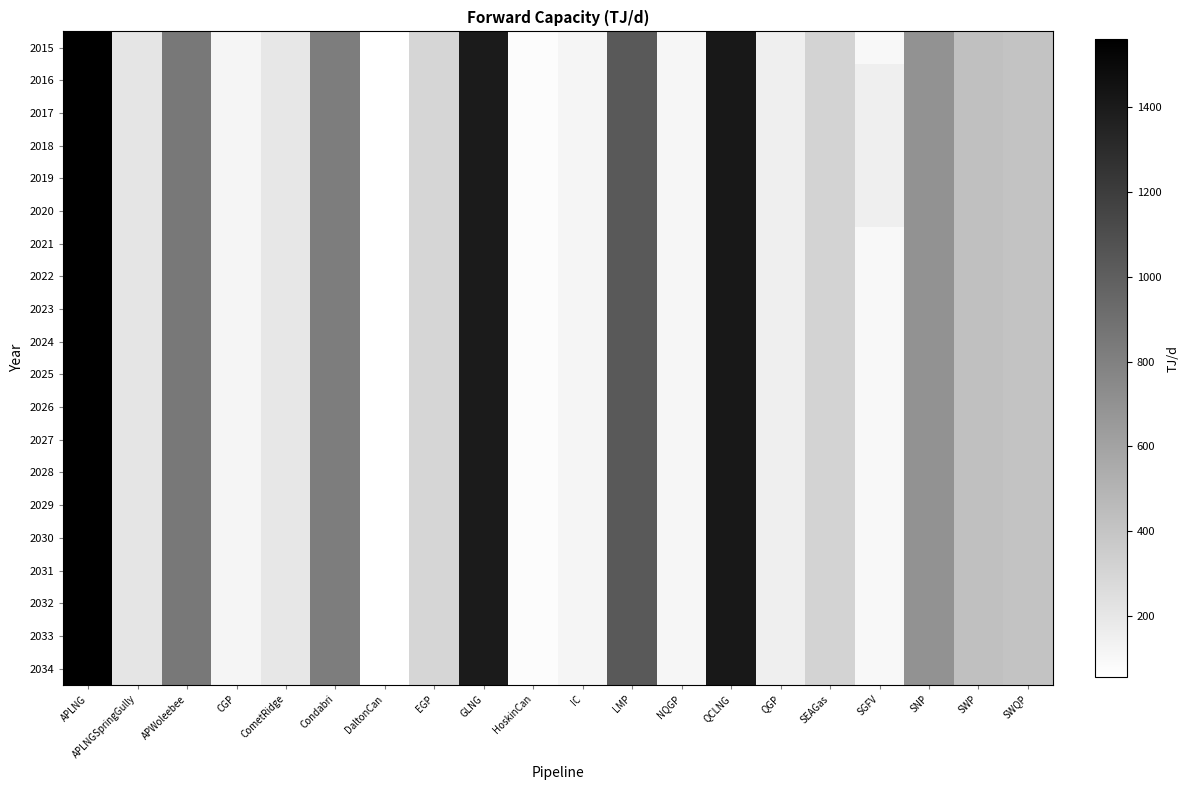

Reading left to right, extract all data points from this chart.

2015: APLNG=1560	APLNGSpringGully=210	APWoleebee=850	CGP=119	CometRidge=200	Condabri=820	DaltonCan=56	EGP=298	GLNG=1400	HoskinCan=77	IC=120	LMP=1030	NQGP=110	QCLNG=1410	QGP=152	SEAGas=314	SGFV=100	SNP=700	SWP=429	SWQP=404
2016: APLNG=1560	APLNGSpringGully=210	APWoleebee=850	CGP=119	CometRidge=200	Condabri=820	DaltonCan=56	EGP=298	GLNG=1400	HoskinCan=77	IC=120	LMP=1030	NQGP=110	QCLNG=1410	QGP=152	SEAGas=314	SGFV=155	SNP=700	SWP=429	SWQP=404
2017: APLNG=1560	APLNGSpringGully=210	APWoleebee=850	CGP=119	CometRidge=200	Condabri=820	DaltonCan=56	EGP=298	GLNG=1400	HoskinCan=77	IC=120	LMP=1030	NQGP=110	QCLNG=1410	QGP=152	SEAGas=314	SGFV=155	SNP=700	SWP=429	SWQP=404
2018: APLNG=1560	APLNGSpringGully=210	APWoleebee=850	CGP=119	CometRidge=200	Condabri=820	DaltonCan=56	EGP=298	GLNG=1400	HoskinCan=77	IC=120	LMP=1030	NQGP=110	QCLNG=1410	QGP=152	SEAGas=314	SGFV=155	SNP=700	SWP=429	SWQP=404
2019: APLNG=1560	APLNGSpringGully=210	APWoleebee=850	CGP=119	CometRidge=200	Condabri=820	DaltonCan=56	EGP=298	GLNG=1400	HoskinCan=77	IC=120	LMP=1030	NQGP=110	QCLNG=1410	QGP=152	SEAGas=314	SGFV=155	SNP=700	SWP=429	SWQP=404
2020: APLNG=1560	APLNGSpringGully=210	APWoleebee=850	CGP=119	CometRidge=200	Condabri=820	DaltonCan=56	EGP=298	GLNG=1400	HoskinCan=77	IC=120	LMP=1030	NQGP=110	QCLNG=1410	QGP=152	SEAGas=314	SGFV=155	SNP=700	SWP=429	SWQP=404
2021: APLNG=1560	APLNGSpringGully=210	APWoleebee=850	CGP=119	CometRidge=200	Condabri=820	DaltonCan=56	EGP=298	GLNG=1400	HoskinCan=77	IC=120	LMP=1030	NQGP=110	QCLNG=1410	QGP=152	SEAGas=314	SGFV=100	SNP=700	SWP=429	SWQP=404
2022: APLNG=1560	APLNGSpringGully=210	APWoleebee=850	CGP=119	CometRidge=200	Condabri=820	DaltonCan=56	EGP=298	GLNG=1400	HoskinCan=77	IC=120	LMP=1030	NQGP=110	QCLNG=1410	QGP=152	SEAGas=314	SGFV=100	SNP=700	SWP=429	SWQP=404
2023: APLNG=1560	APLNGSpringGully=210	APWoleebee=850	CGP=119	CometRidge=200	Condabri=820	DaltonCan=56	EGP=298	GLNG=1400	HoskinCan=77	IC=120	LMP=1030	NQGP=110	QCLNG=1410	QGP=152	SEAGas=314	SGFV=100	SNP=700	SWP=429	SWQP=404
2024: APLNG=1560	APLNGSpringGully=210	APWoleebee=850	CGP=119	CometRidge=200	Condabri=820	DaltonCan=56	EGP=298	GLNG=1400	HoskinCan=77	IC=120	LMP=1030	NQGP=110	QCLNG=1410	QGP=152	SEAGas=314	SGFV=100	SNP=700	SWP=429	SWQP=404
2025: APLNG=1560	APLNGSpringGully=210	APWoleebee=850	CGP=119	CometRidge=200	Condabri=820	DaltonCan=56	EGP=298	GLNG=1400	HoskinCan=77	IC=120	LMP=1030	NQGP=110	QCLNG=1410	QGP=152	SEAGas=314	SGFV=100	SNP=700	SWP=429	SWQP=404
2026: APLNG=1560	APLNGSpringGully=210	APWoleebee=850	CGP=119	CometRidge=200	Condabri=820	DaltonCan=56	EGP=298	GLNG=1400	HoskinCan=77	IC=120	LMP=1030	NQGP=110	QCLNG=1410	QGP=152	SEAGas=314	SGFV=100	SNP=700	SWP=429	SWQP=404
2027: APLNG=1560	APLNGSpringGully=210	APWoleebee=850	CGP=119	CometRidge=200	Condabri=820	DaltonCan=56	EGP=298	GLNG=1400	HoskinCan=77	IC=120	LMP=1030	NQGP=110	QCLNG=1410	QGP=152	SEAGas=314	SGFV=100	SNP=700	SWP=429	SWQP=404
2028: APLNG=1560	APLNGSpringGully=210	APWoleebee=850	CGP=119	CometRidge=200	Condabri=820	DaltonCan=56	EGP=298	GLNG=1400	HoskinCan=77	IC=120	LMP=1030	NQGP=110	QCLNG=1410	QGP=152	SEAGas=314	SGFV=100	SNP=700	SWP=429	SWQP=404
2029: APLNG=1560	APLNGSpringGully=210	APWoleebee=850	CGP=119	CometRidge=200	Condabri=820	DaltonCan=56	EGP=298	GLNG=1400	HoskinCan=77	IC=120	LMP=1030	NQGP=110	QCLNG=1410	QGP=152	SEAGas=314	SGFV=100	SNP=700	SWP=429	SWQP=404
2030: APLNG=1560	APLNGSpringGully=210	APWoleebee=850	CGP=119	CometRidge=200	Condabri=820	DaltonCan=56	EGP=298	GLNG=1400	HoskinCan=77	IC=120	LMP=1030	NQGP=110	QCLNG=1410	QGP=152	SEAGas=314	SGFV=100	SNP=700	SWP=429	SWQP=404
2031: APLNG=1560	APLNGSpringGully=210	APWoleebee=850	CGP=119	CometRidge=200	Condabri=820	DaltonCan=56	EGP=298	GLNG=1400	HoskinCan=77	IC=120	LMP=1030	NQGP=110	QCLNG=1410	QGP=152	SEAGas=314	SGFV=100	SNP=700	SWP=429	SWQP=404
2032: APLNG=1560	APLNGSpringGully=210	APWoleebee=850	CGP=119	CometRidge=200	Condabri=820	DaltonCan=56	EGP=298	GLNG=1400	HoskinCan=77	IC=120	LMP=1030	NQGP=110	QCLNG=1410	QGP=152	SEAGas=314	SGFV=100	SNP=700	SWP=429	SWQP=404
2033: APLNG=1560	APLNGSpringGully=210	APWoleebee=850	CGP=119	CometRidge=200	Condabri=820	DaltonCan=56	EGP=298	GLNG=1400	HoskinCan=77	IC=120	LMP=1030	NQGP=110	QCLNG=1410	QGP=152	SEAGas=314	SGFV=100	SNP=700	SWP=429	SWQP=404
2034: APLNG=1560	APLNGSpringGully=210	APWoleebee=850	CGP=119	CometRidge=200	Condabri=820	DaltonCan=56	EGP=298	GLNG=1400	HoskinCan=77	IC=120	LMP=1030	NQGP=110	QCLNG=1410	QGP=152	SEAGas=314	SGFV=100	SNP=700	SWP=429	SWQP=404